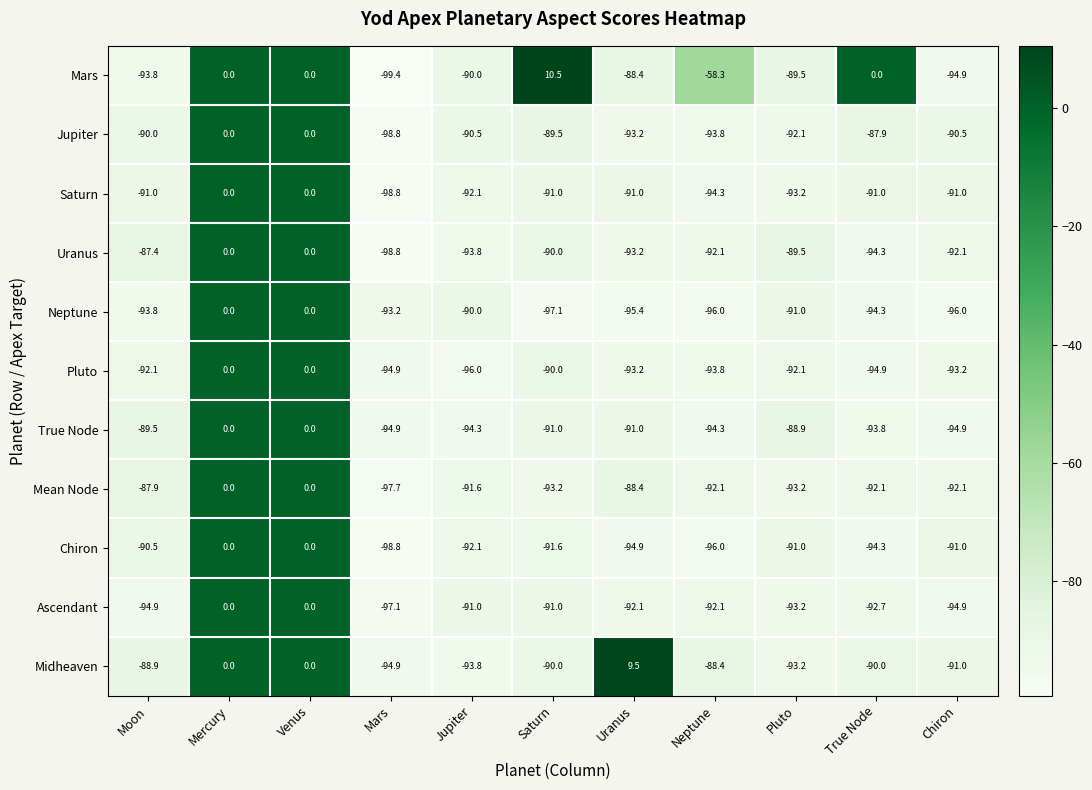

At which label does Ascendant first exceed -92?

Mercury